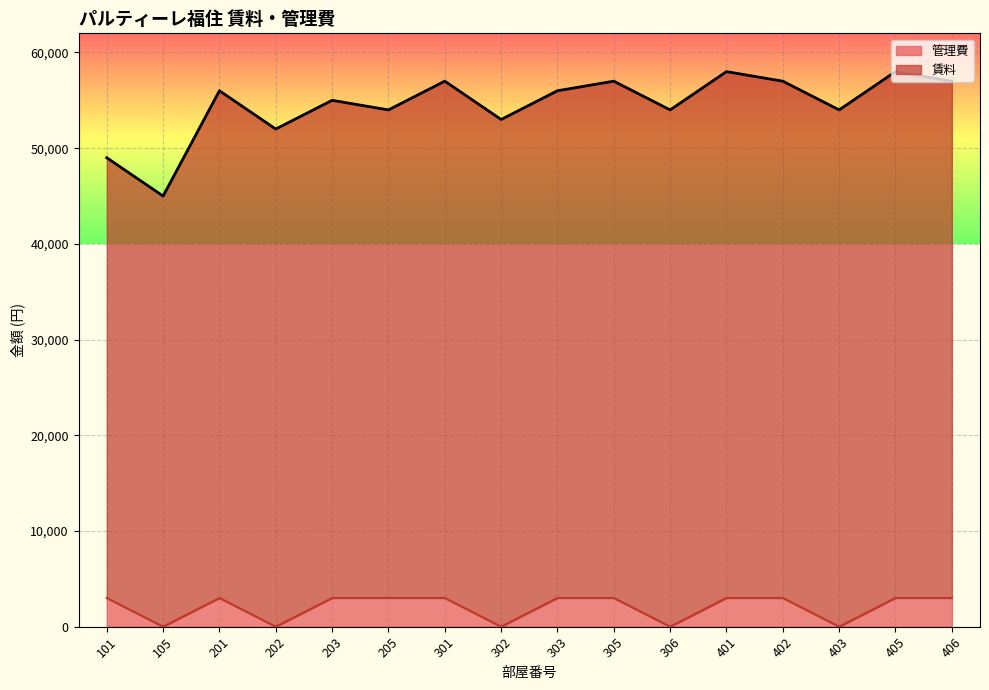

What is the difference between the maximum and minimum values in the 管理費 series?

3000